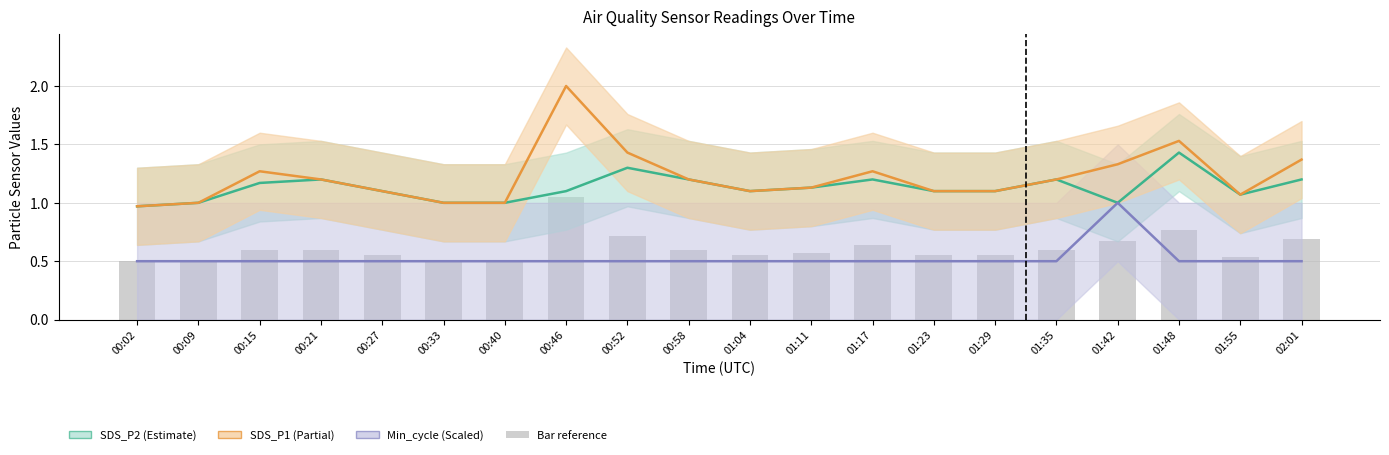

What position from the left is 00:27?

5